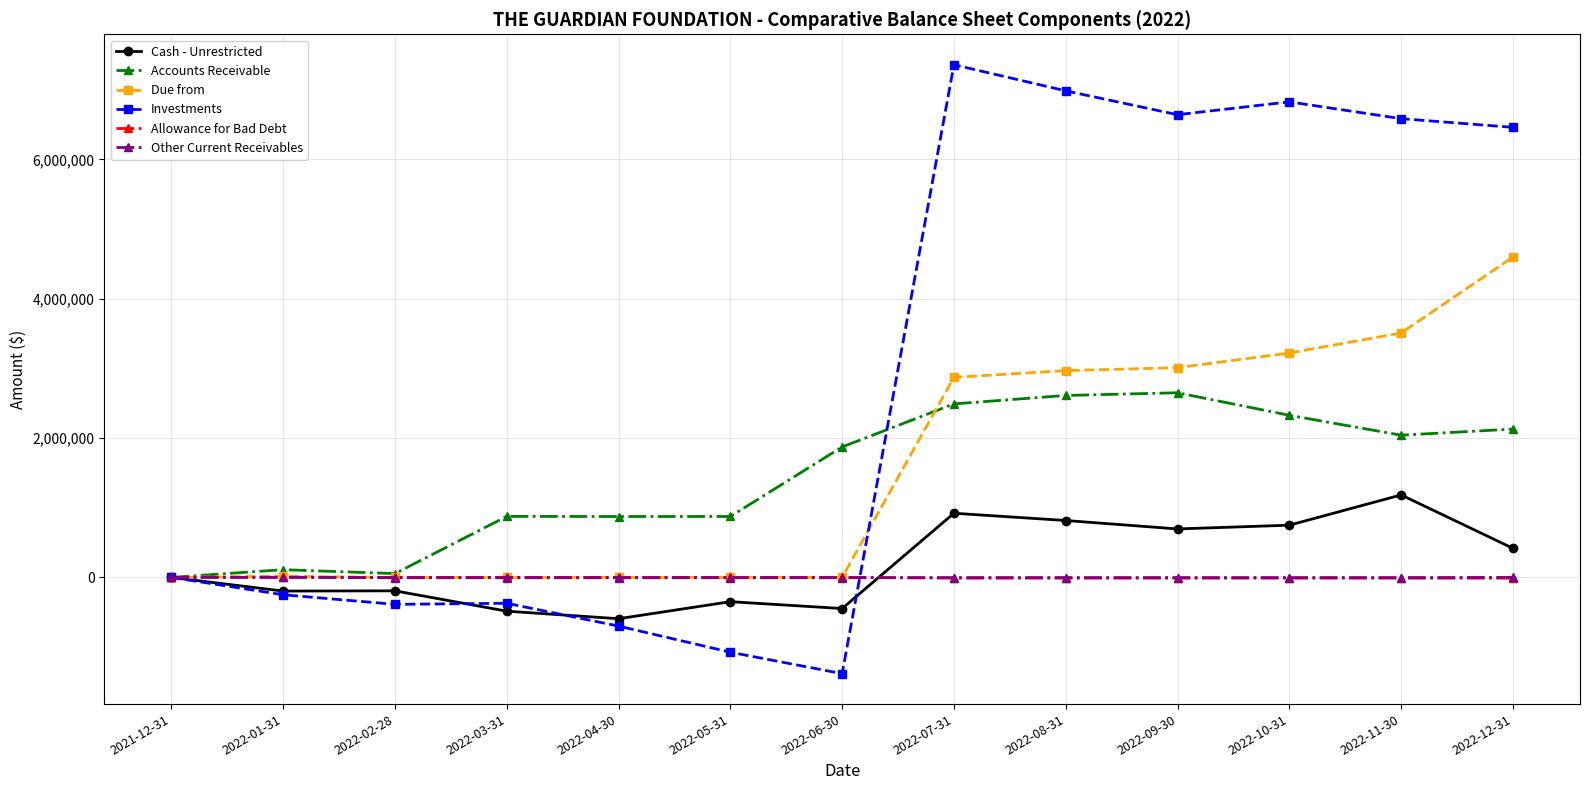

Is the value of Due from at 2022-12-31 greater than the value of Other Current Receivables at 2022-12-31?

Yes